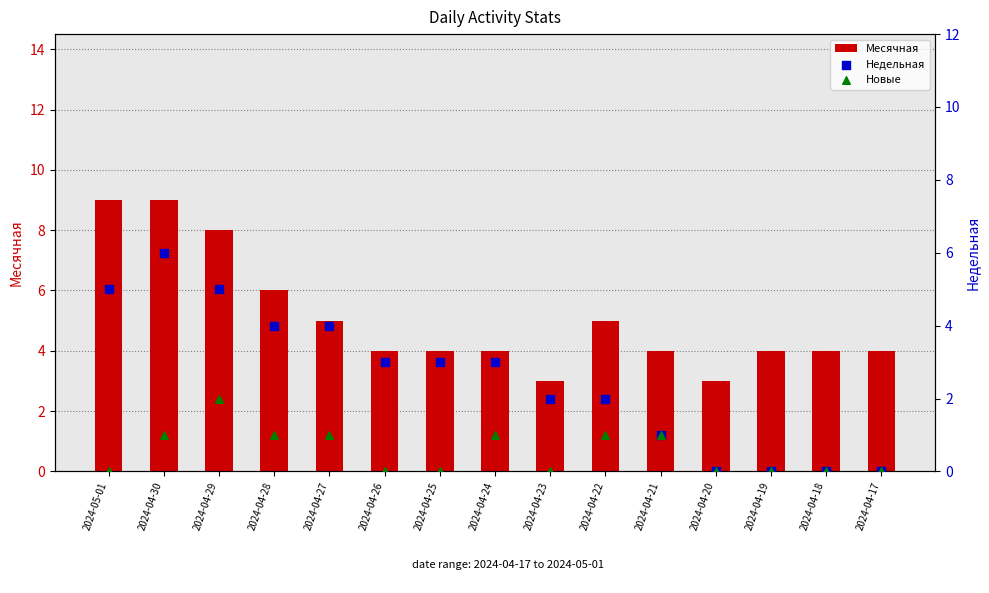

What is the total value across all series at 2024-04-18?

4